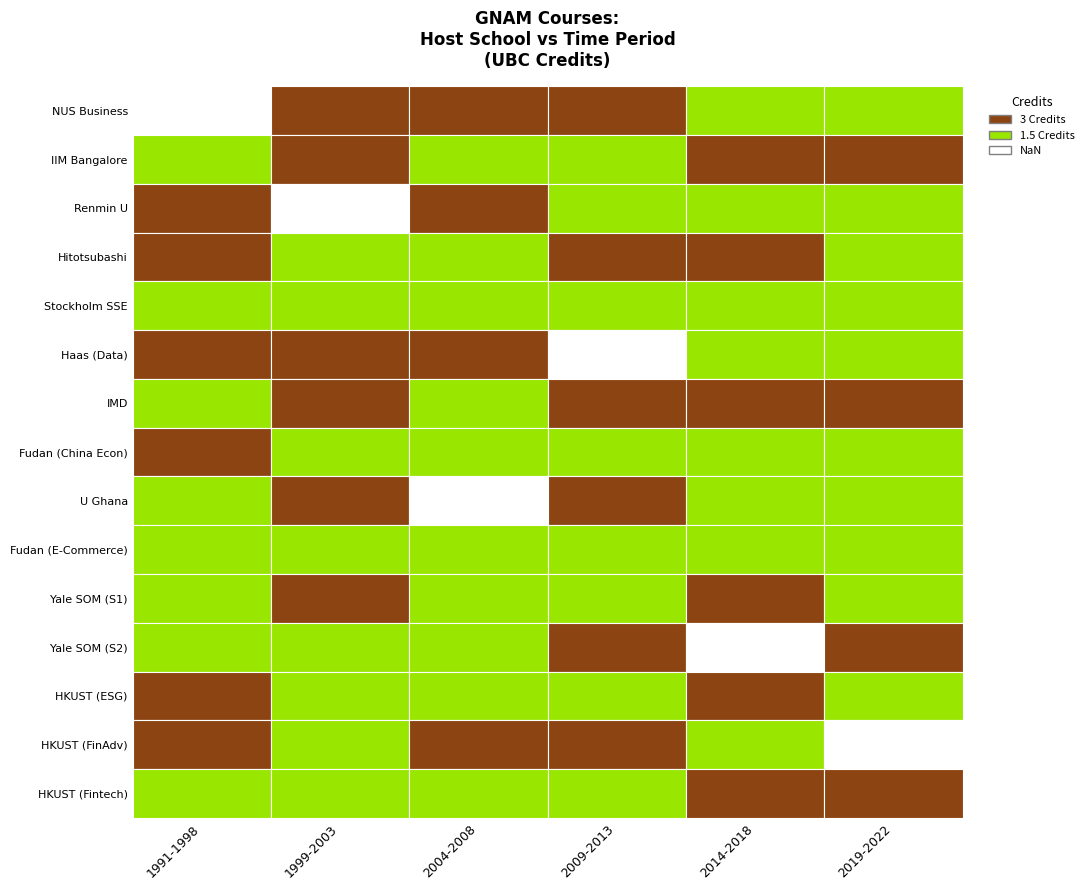

The value at 29 is 2.0. True or false?

False